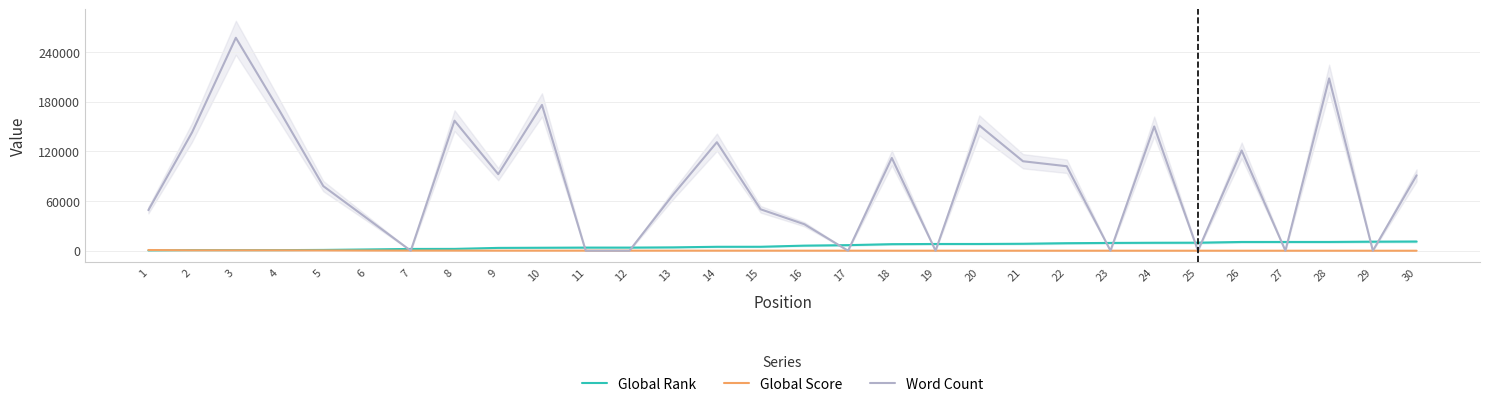

The Global Score series shows 42 at 18. True or false?

True